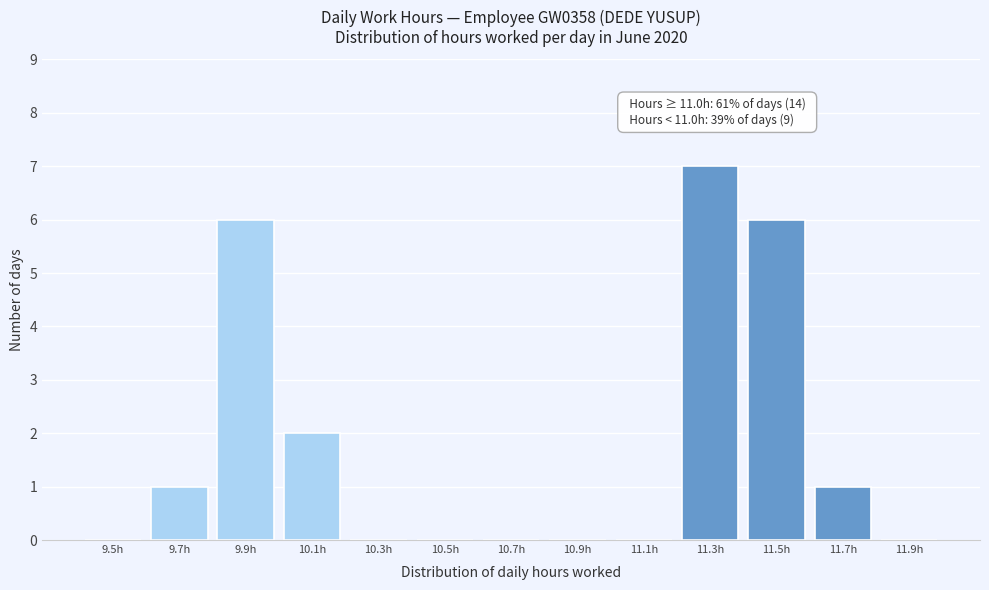

Reading left to right, extract all data points from this chart.

9.5h=0	9.7h=1	9.9h=6	10.1h=2	10.3h=0	10.5h=0	10.7h=0	10.9h=0	11.1h=0	11.3h=7	11.5h=6	11.7h=1	11.9h=0